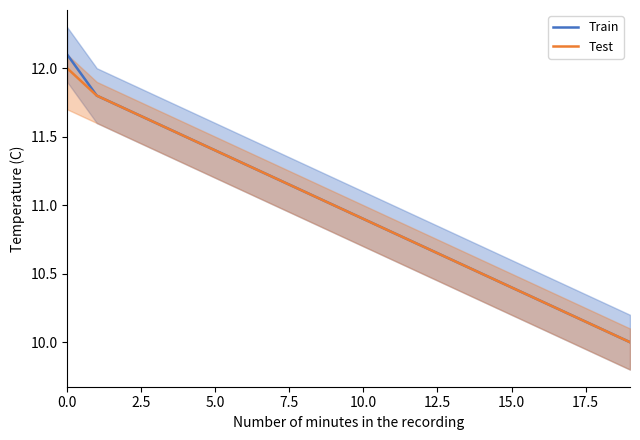

Reading right to left, transcribe all the data shown in this chart.

Train: 10.0	10.1	10.2	10.3	10.4	10.5	10.6	10.7	10.8	10.9	11.0	11.1	11.2	11.3	11.4	11.5	11.6	11.7	11.8	12.1
Test: 10.0	10.1	10.2	10.3	10.4	10.5	10.6	10.7	10.8	10.9	11.0	11.1	11.2	11.3	11.4	11.5	11.6	11.7	11.8	12.0